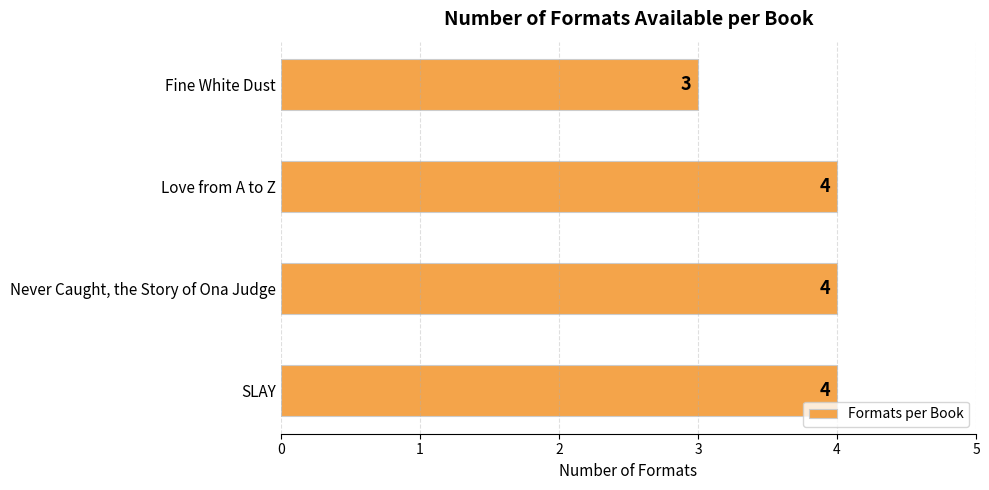

What is the ratio of the value at SLAY to the value at Love from A to Z?

1.0